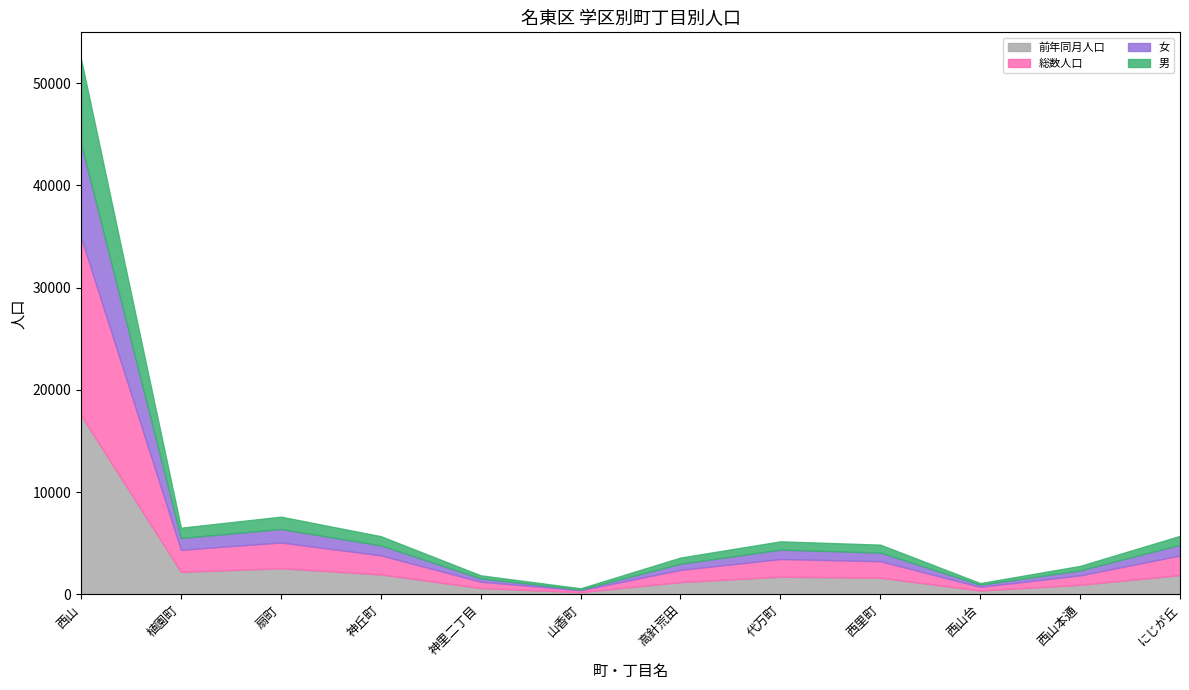

How many values in the 男 series exceed 813?

5